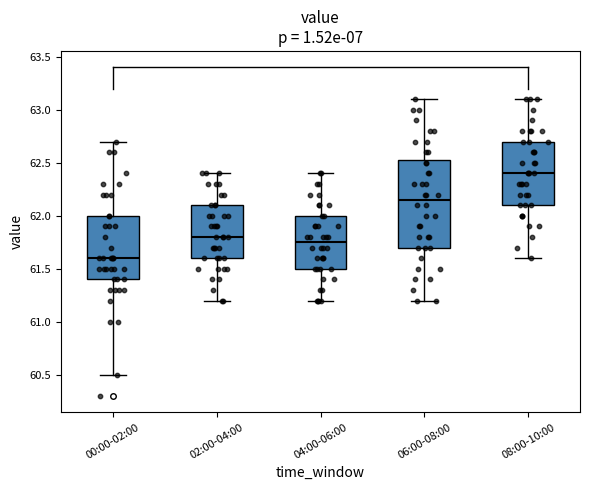

Reading left to right, transcribe this box plot: for each box, give where its median line is, the range the box spans, and where its two whiskers end, as read against the y-axis. The values are not printed on the chart, so give them approximately, as read against the axis.

00:00-02:00: median 61.60, box 61.40 to 62.00, whiskers 60.50 to 62.70
02:00-04:00: median 61.80, box 61.60 to 62.10, whiskers 61.20 to 62.40
04:00-06:00: median 61.75, box 61.50 to 62.00, whiskers 61.20 to 62.40
06:00-08:00: median 62.15, box 61.70 to 62.55, whiskers 61.20 to 63.10
08:00-10:00: median 62.40, box 62.10 to 62.70, whiskers 61.60 to 63.10